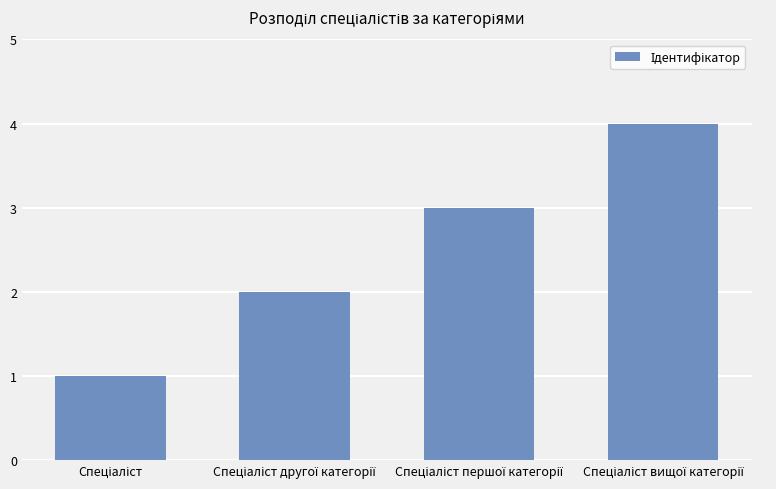

What is the sum of all values?

10